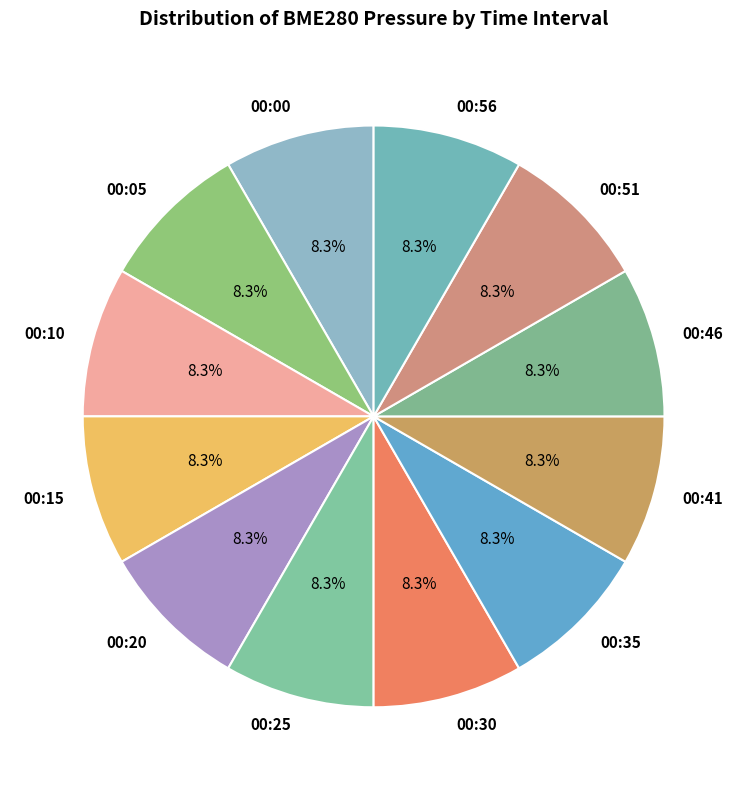

Is it true that 00:35 is 8% of the pie?

True